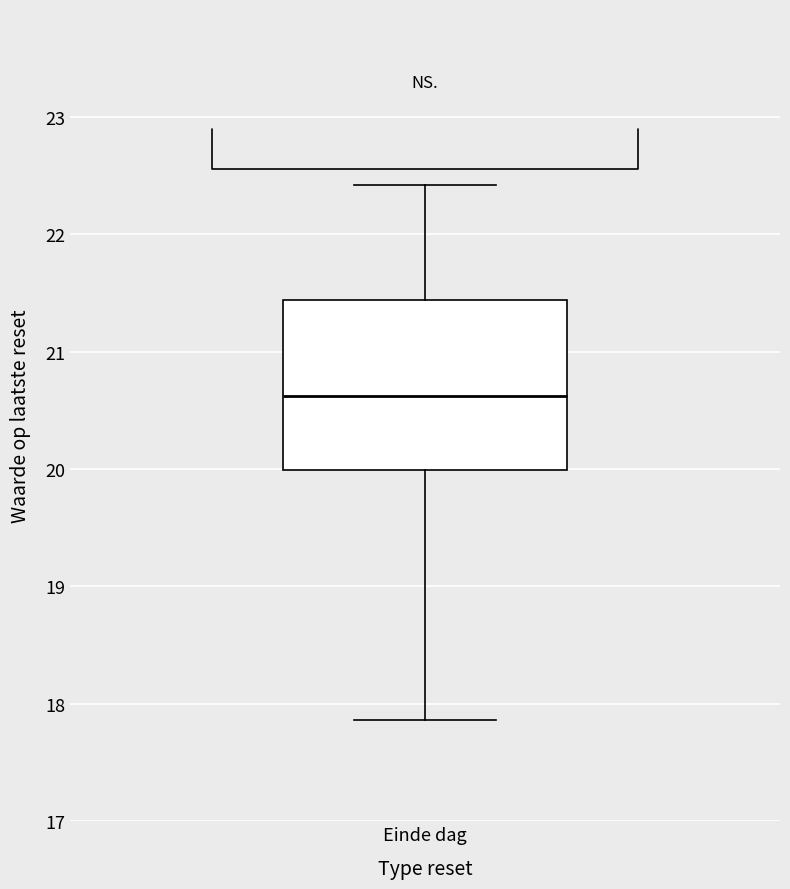

Transcribe this box plot: give where the median line is, the range the box spans, and where the two whiskers end, as read against the y-axis. The values are not printed on the chart, so give them approximately, as read against the axis.

median 20.6, box 20.0 to 21.4, whiskers 17.9 to 22.4